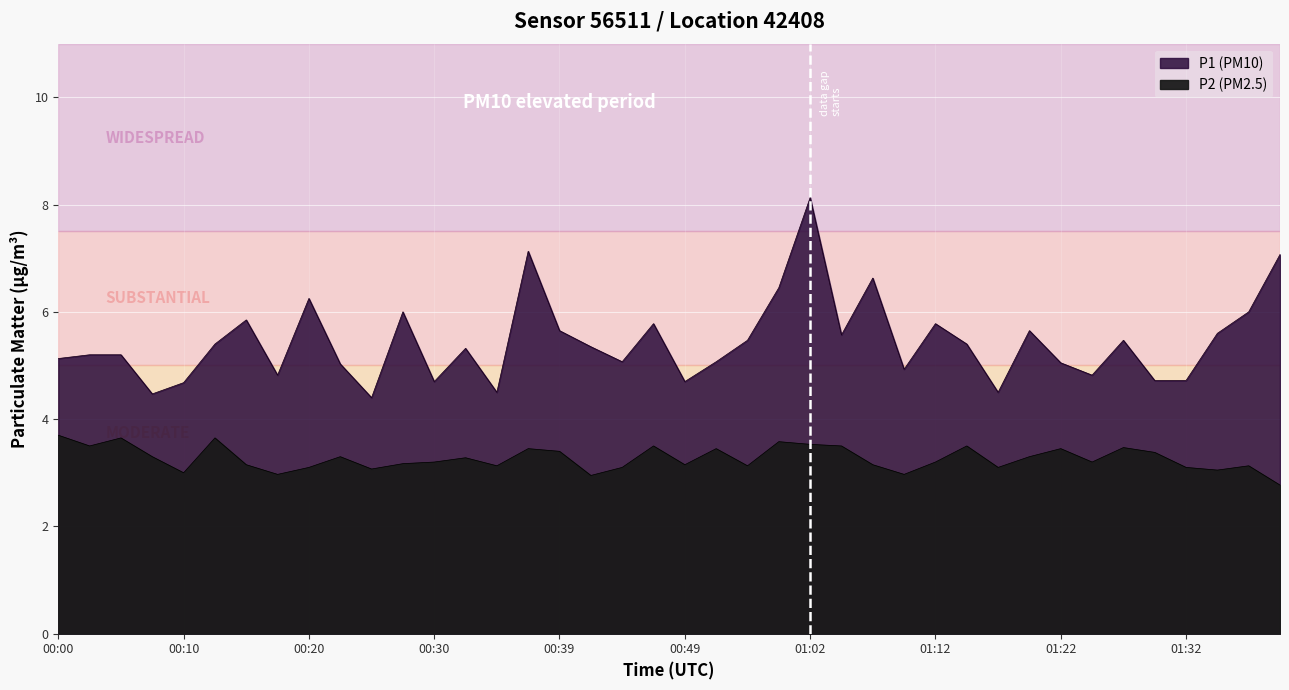

Between 00:17 and 00:22, which series saw the biggest shift?

P2